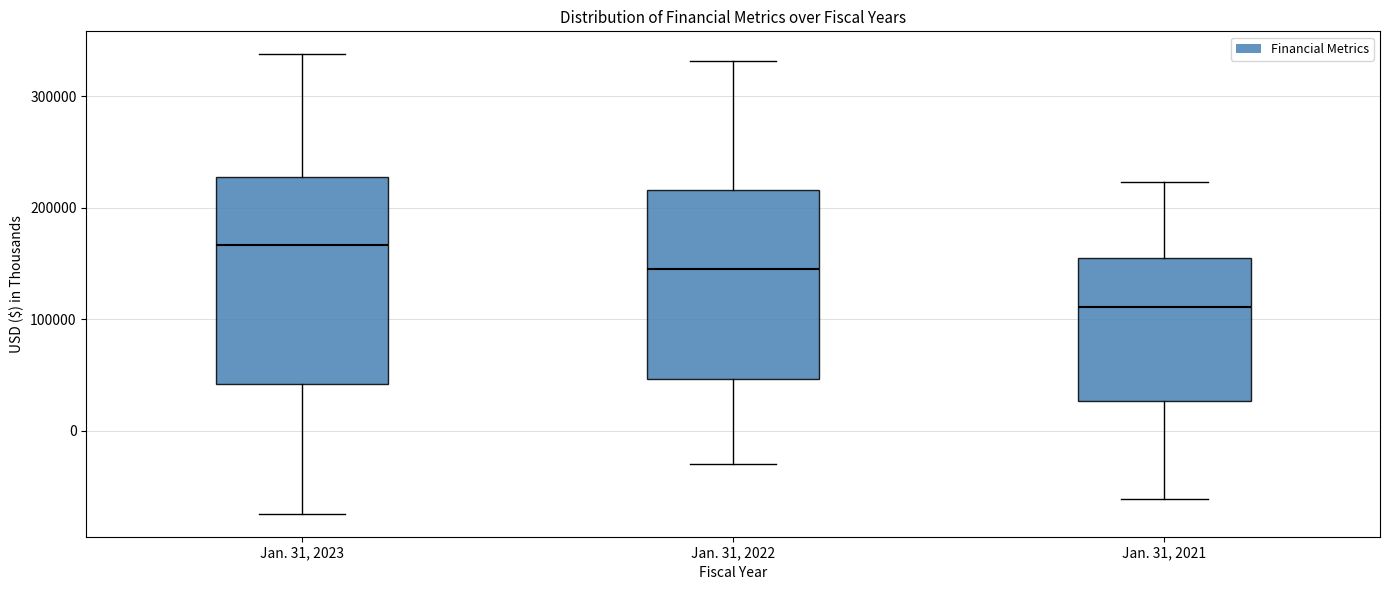

Which box has the highest median line?

Jan. 31, 2023